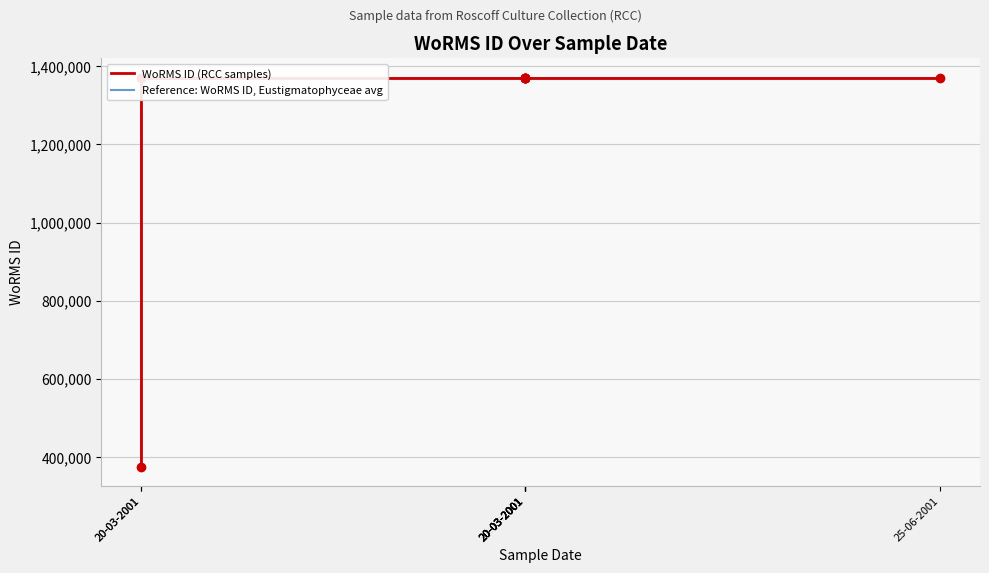

Which category has the lowest value in the Reference: WoRMS ID, Eustigmatophyceae avg series?

20-03-2001